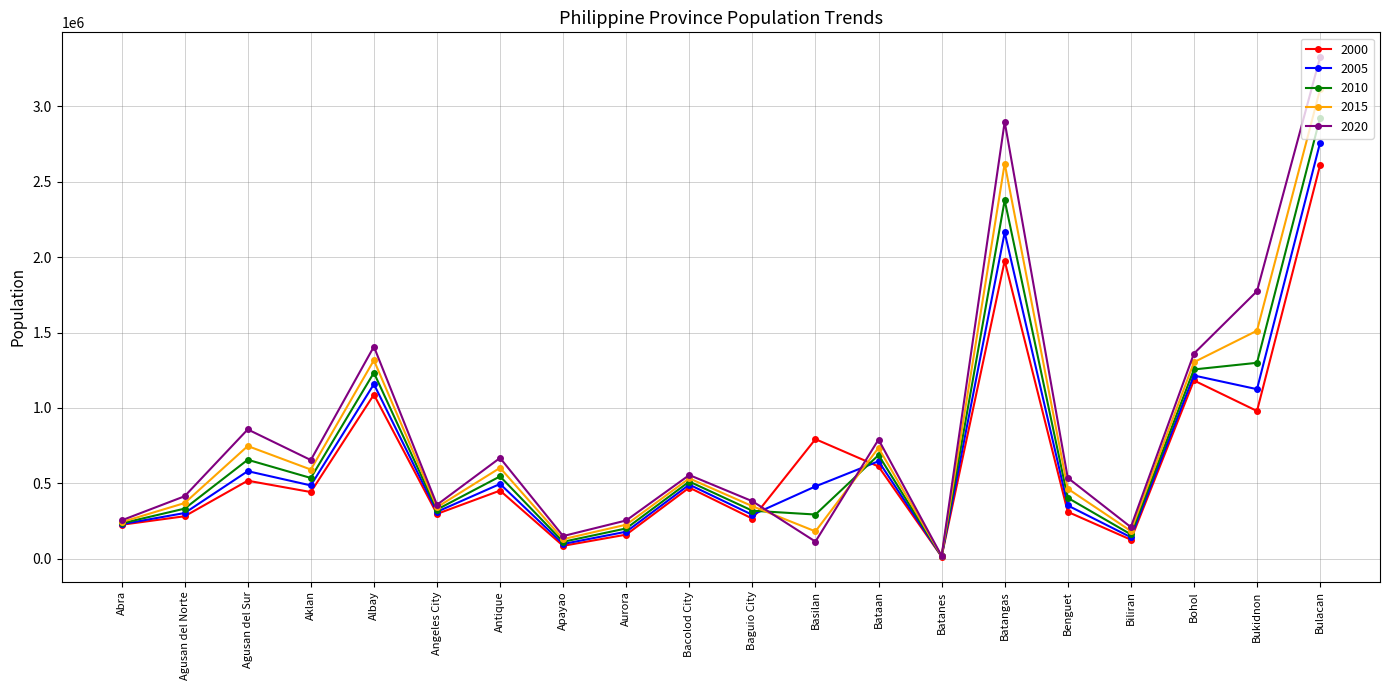

True or false: 2020 has a value of 857603.5 at Agusan del Sur.

True